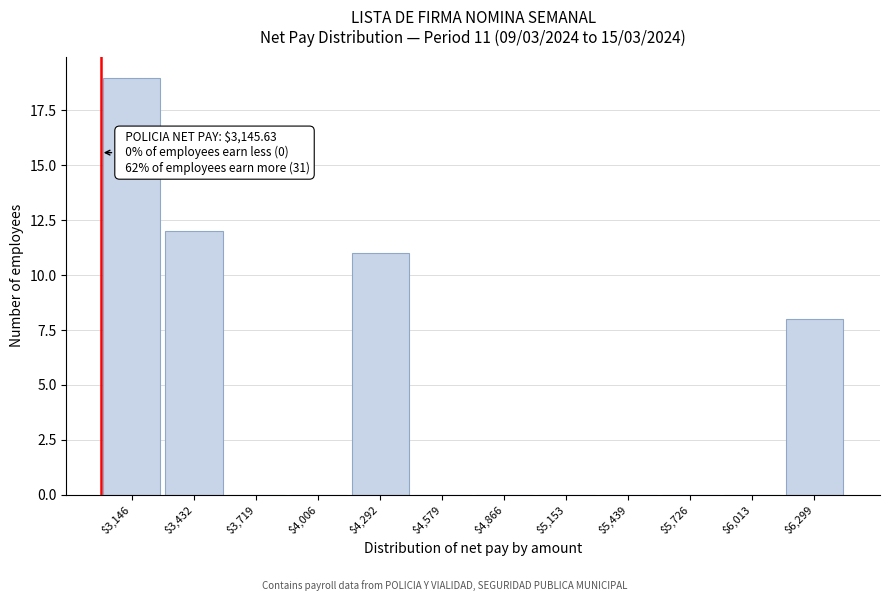

What is the greatest value displayed?

19